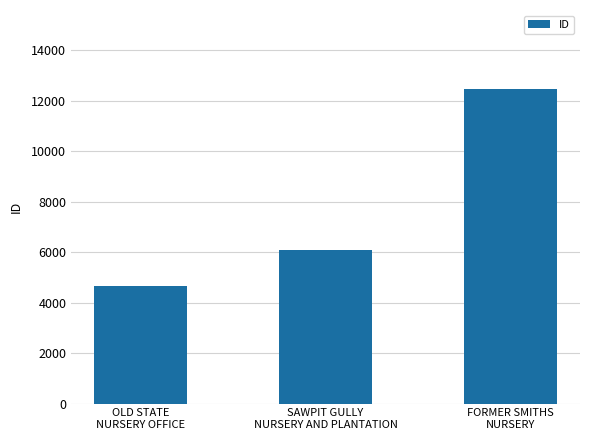

Approximately how many times larger is the value at OLD STATE
NURSERY OFFICE compared to SAWPIT GULLY
NURSERY AND PLANTATION?

0.8